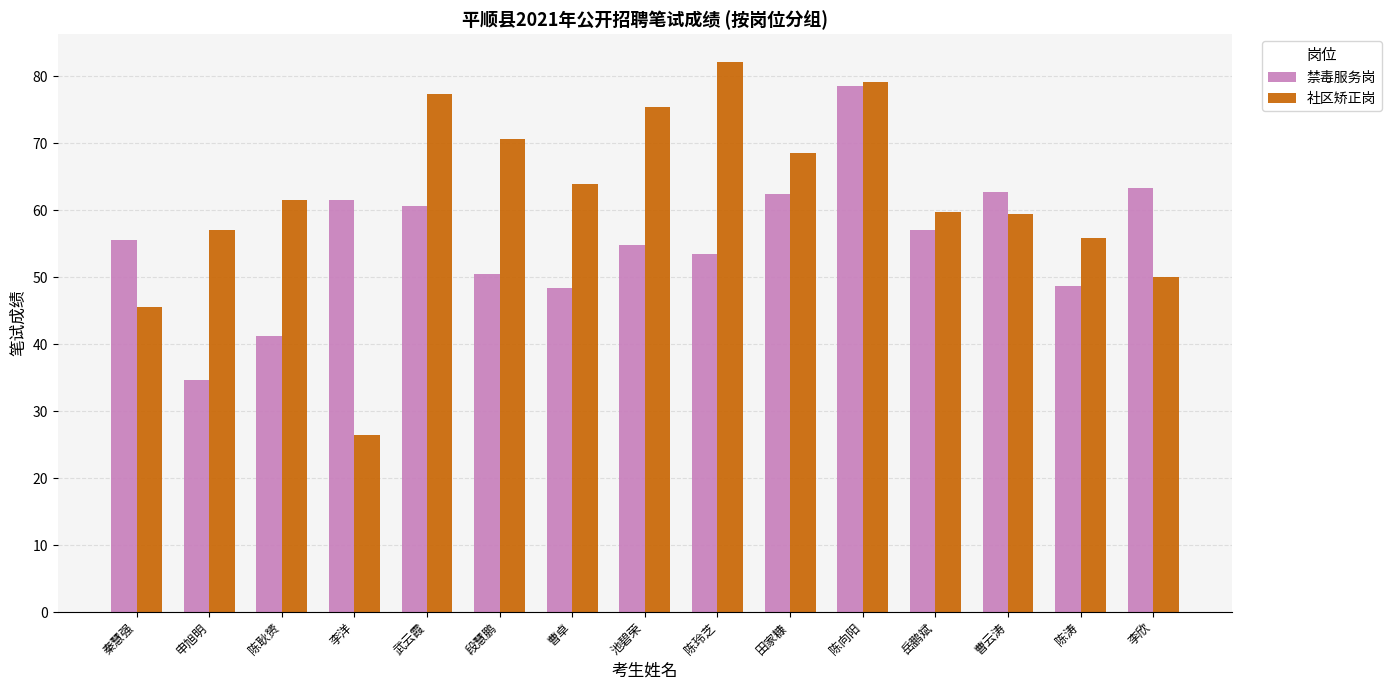

Count the number of data series in this chart.

2